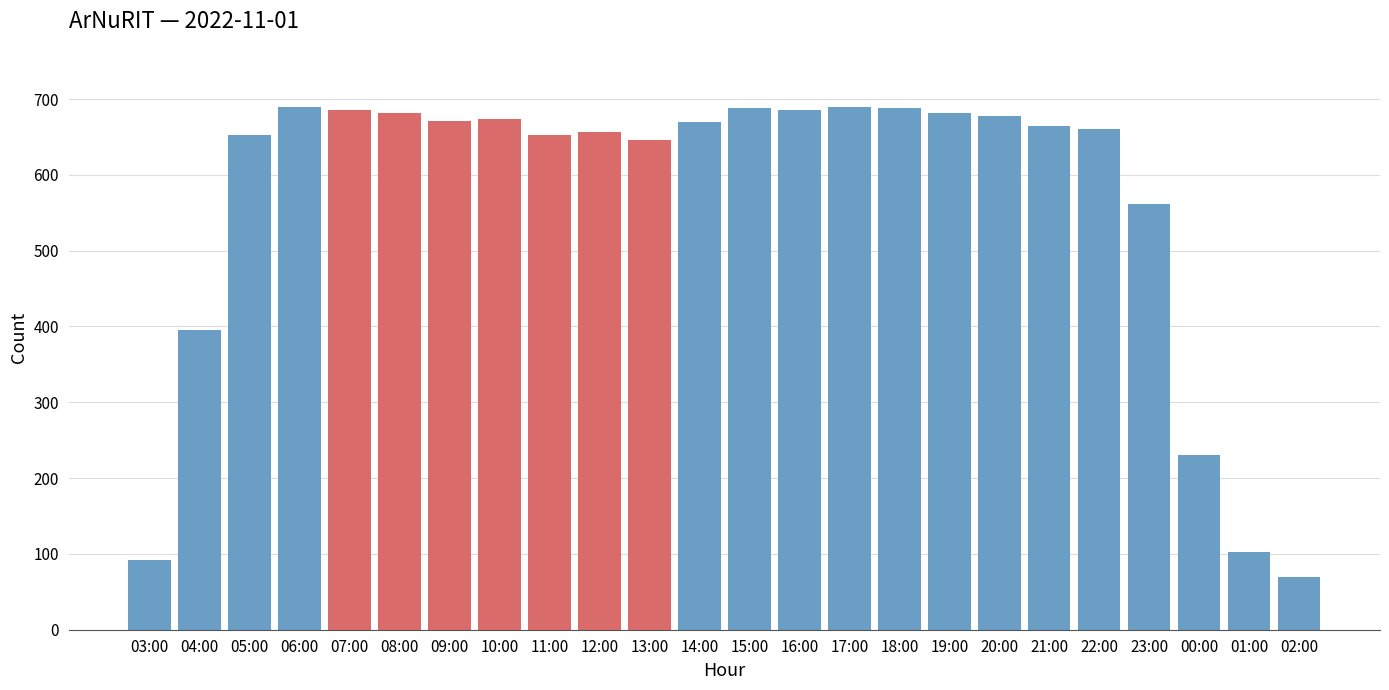

What is the change in value from 08:00 to 11:00?

-30